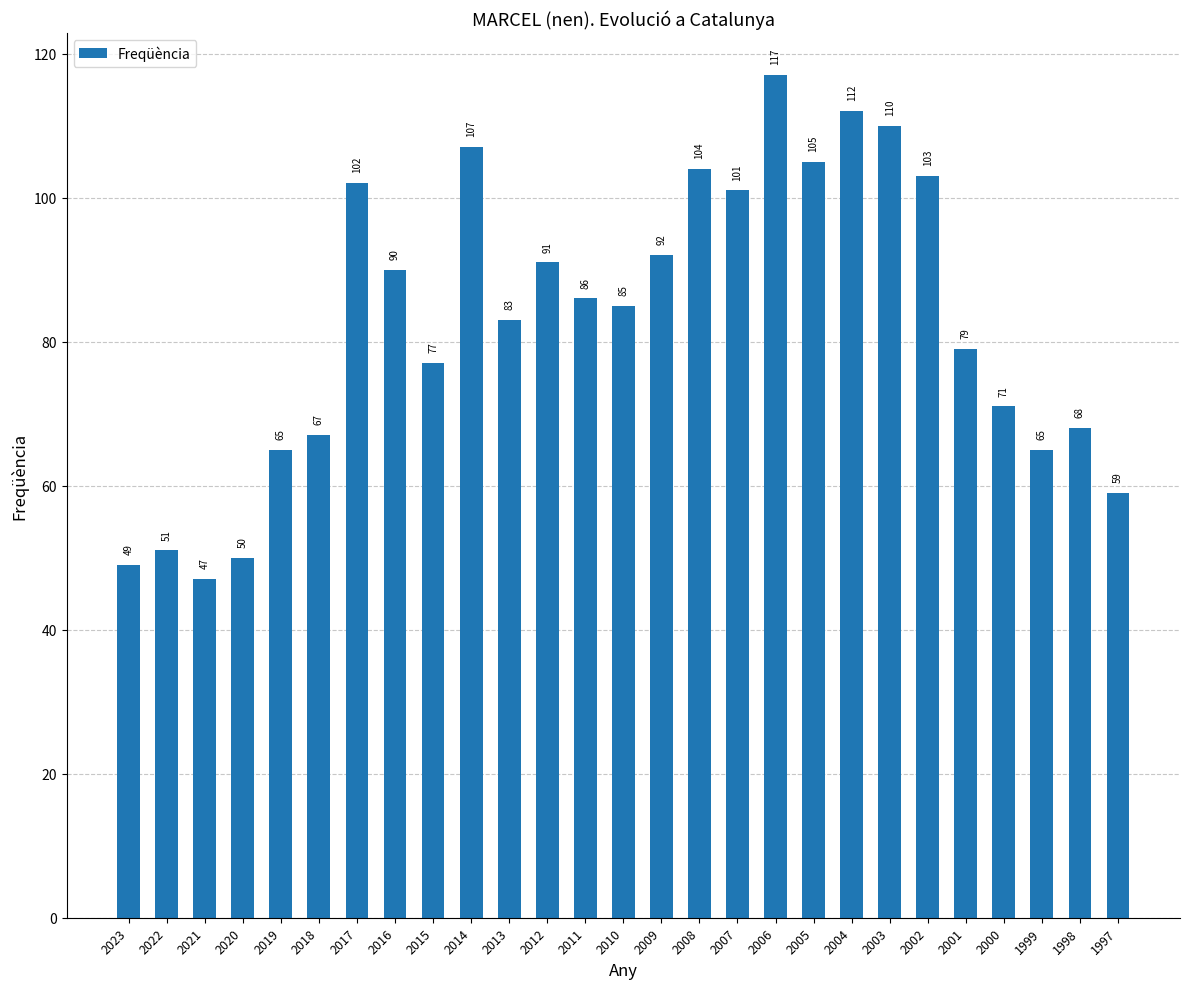

At which category does the chart reach its minimum across all series?

2021